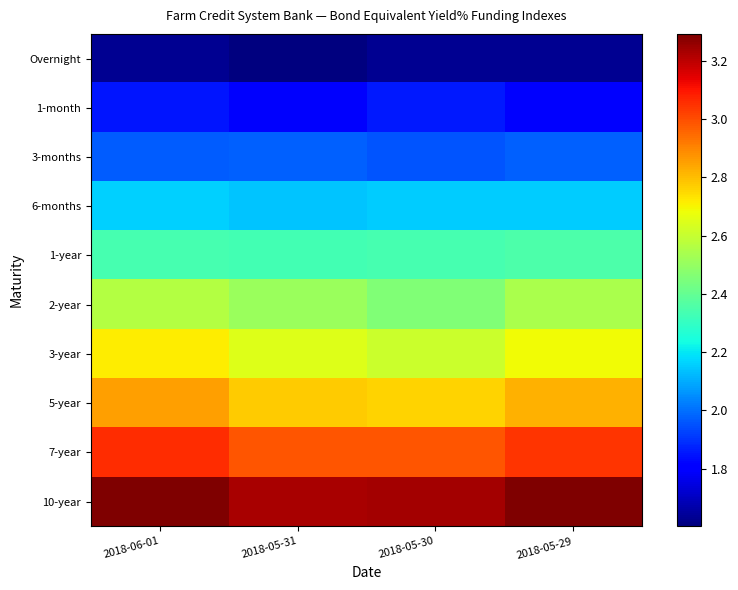

Which series has the largest total across all categories?

10-year